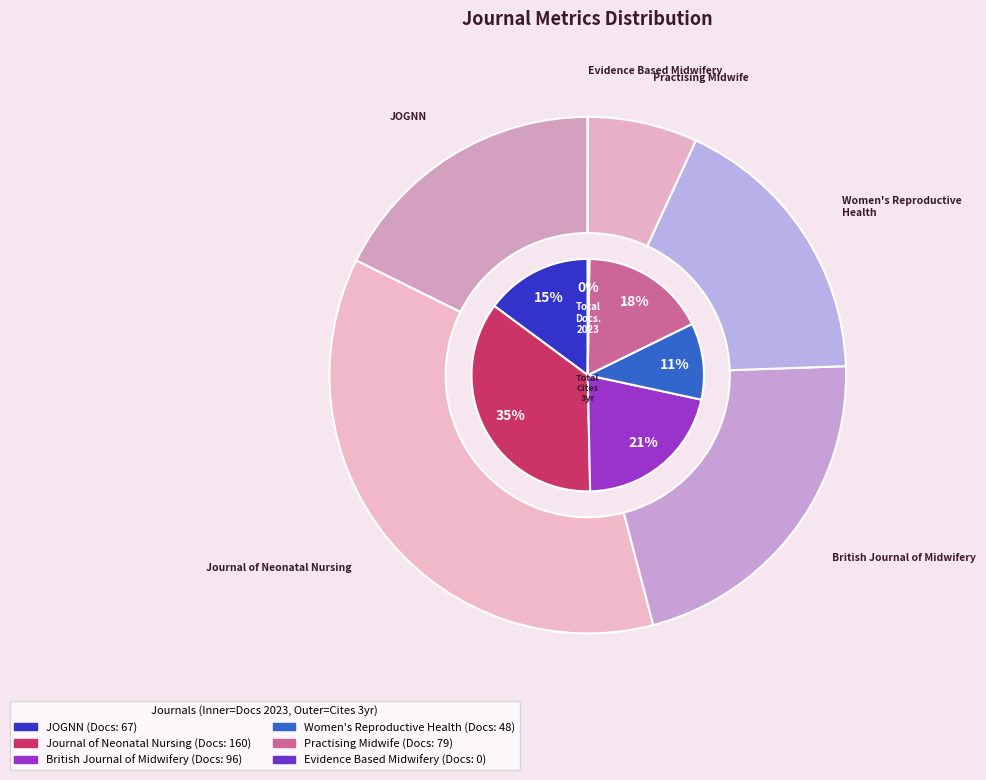

To the nearest percent, what is the average slice percentage?

17%